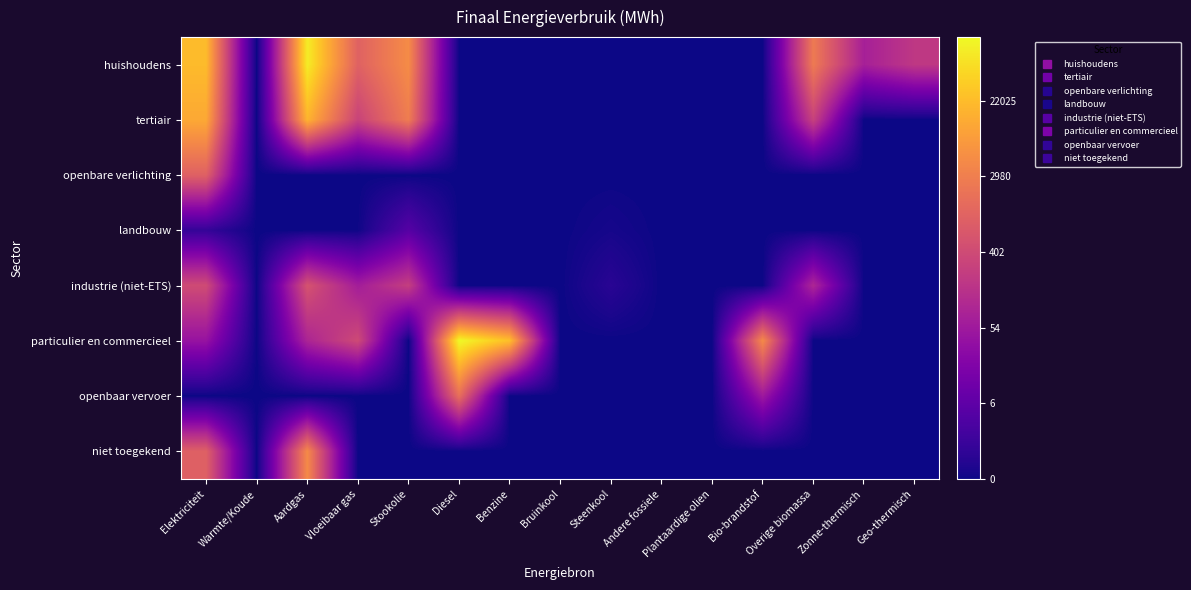

At Vloeibaar gas, list the series in order from smallest to largest.

openbare verlichting, openbaar vervoer, niet toegekend, landbouw, industrie (niet-ETS), tertiair, particulier en commercieel, huishoudens